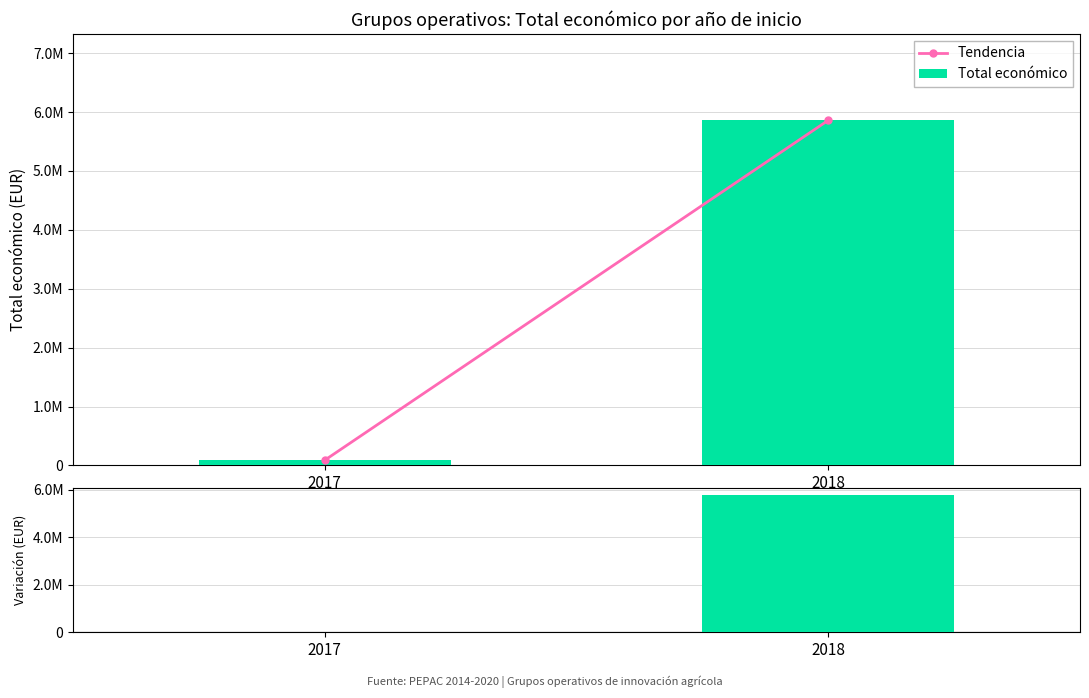

Is the value of Tendencia at 2017 greater than the value of Total económico at 2018?

No